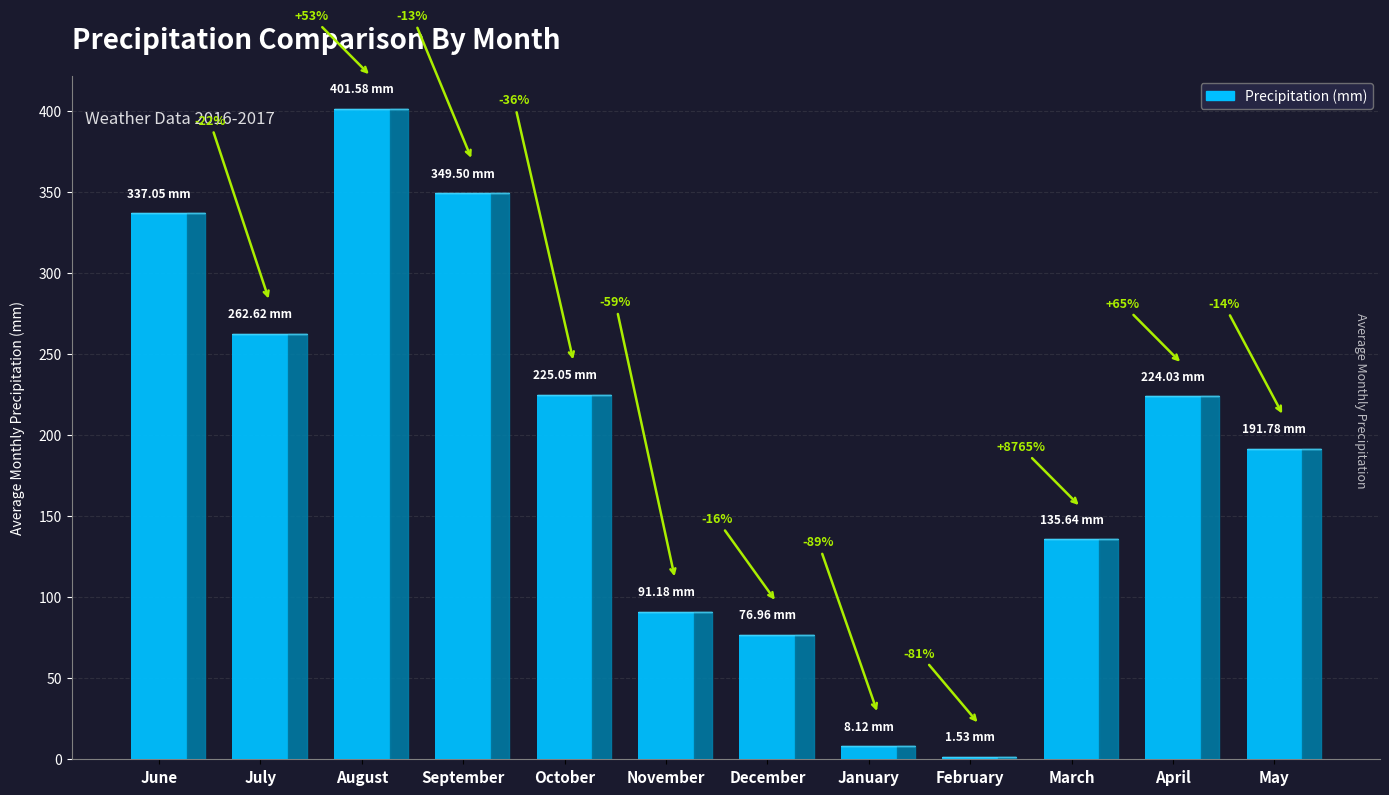

Is it true that the value at October is 115.2?

False